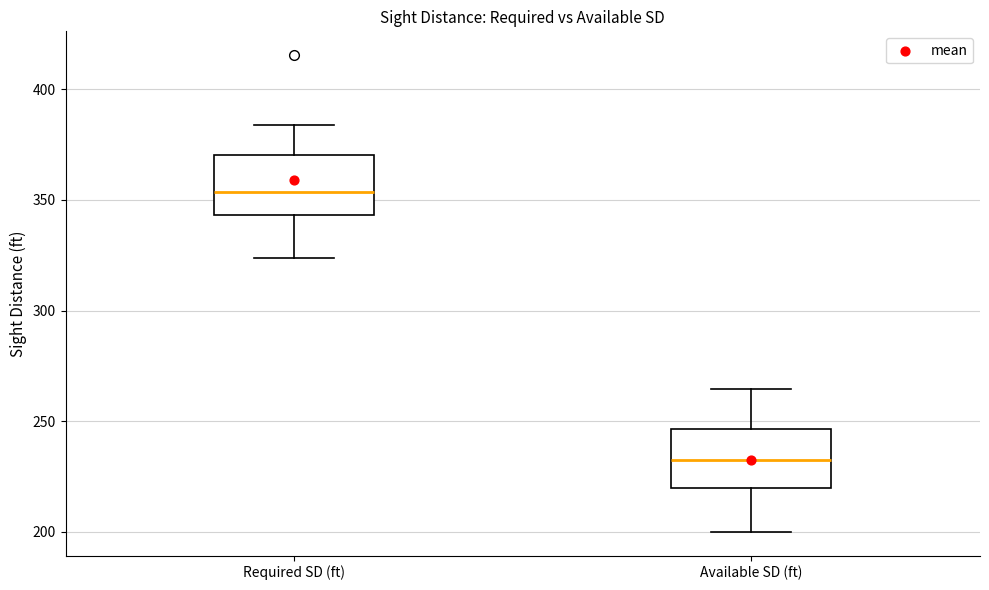

Reading left to right, read every box against the y-axis: the position of its median line, the range the box covers, and the ends of its whiskers. The values are not printed on the chart, so give them approximately, as read against the axis.

Required SD (ft): median 355, box 345 to 370, whiskers 325 to 385
Available SD (ft): median 230, box 220 to 245, whiskers 200 to 265